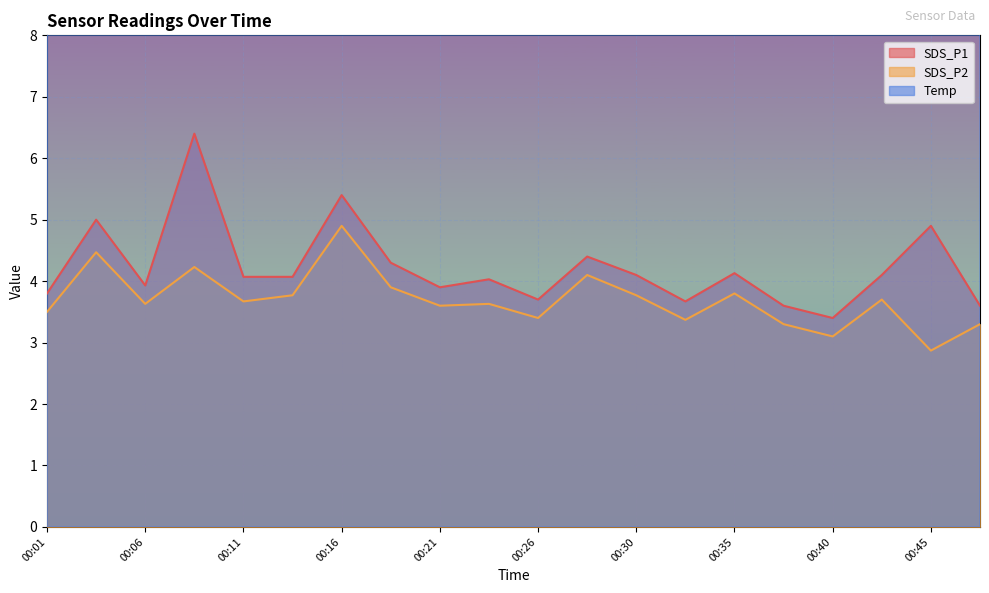

What is the difference between the Temp values at 00:21 and 00:03?

0.3